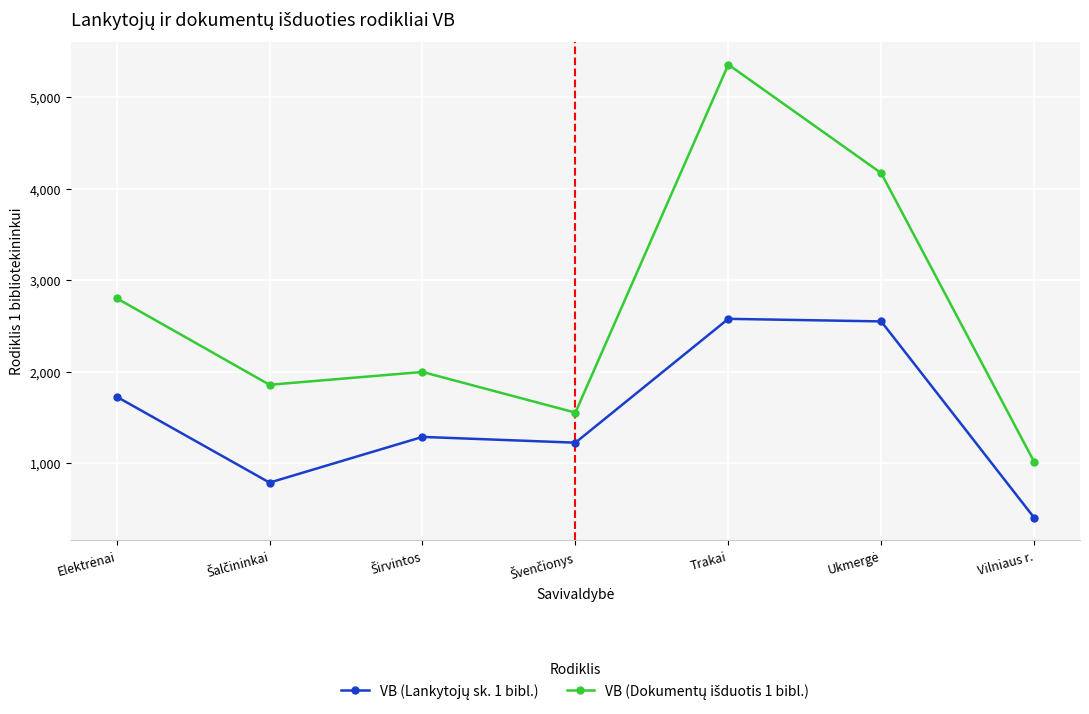

What is the label of the 7th point from the left?

Vilniaus r.